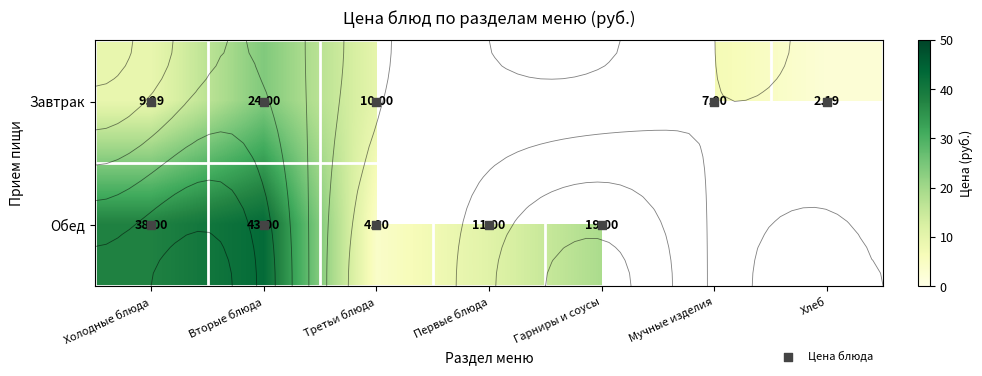

At Хлеб, list the series in order from smallest to largest.

Завтрак, Обед